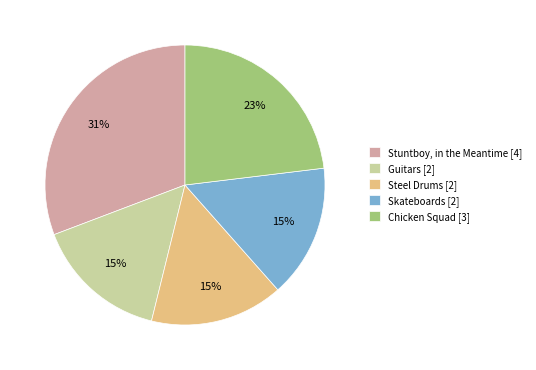

Does Stuntboy, in the Meantime represent more than half of the total?

No